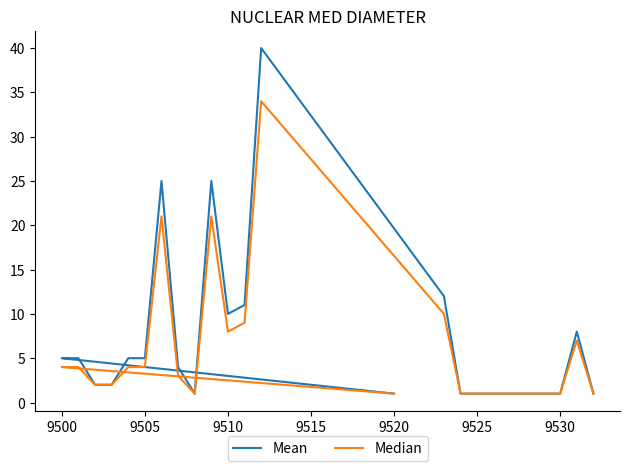

What is the sum of all Mean values?

164